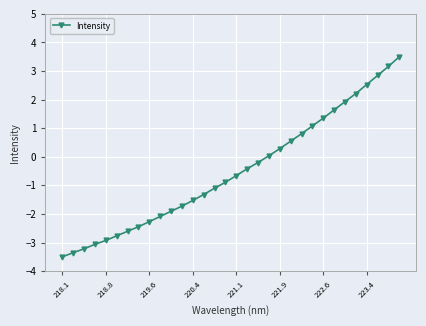

What is the greatest value displayed?

3.5